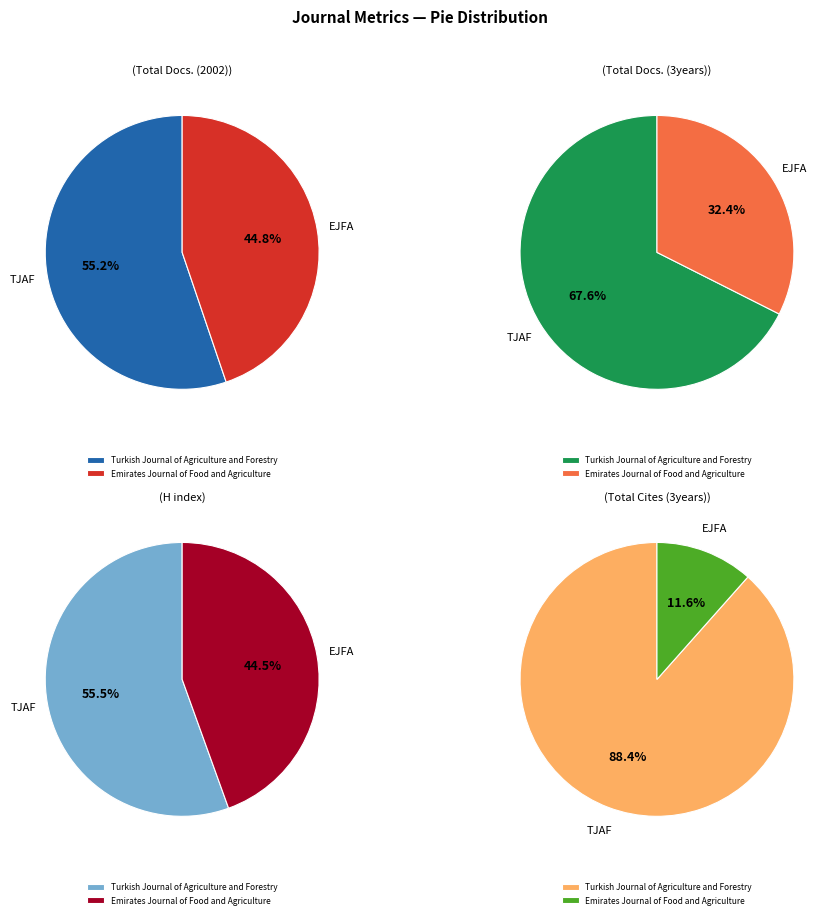

Combined, do Turkish Journal of Agriculture and Forestry and Emirates Journal of Food and Agriculture account for over 50%?

Yes